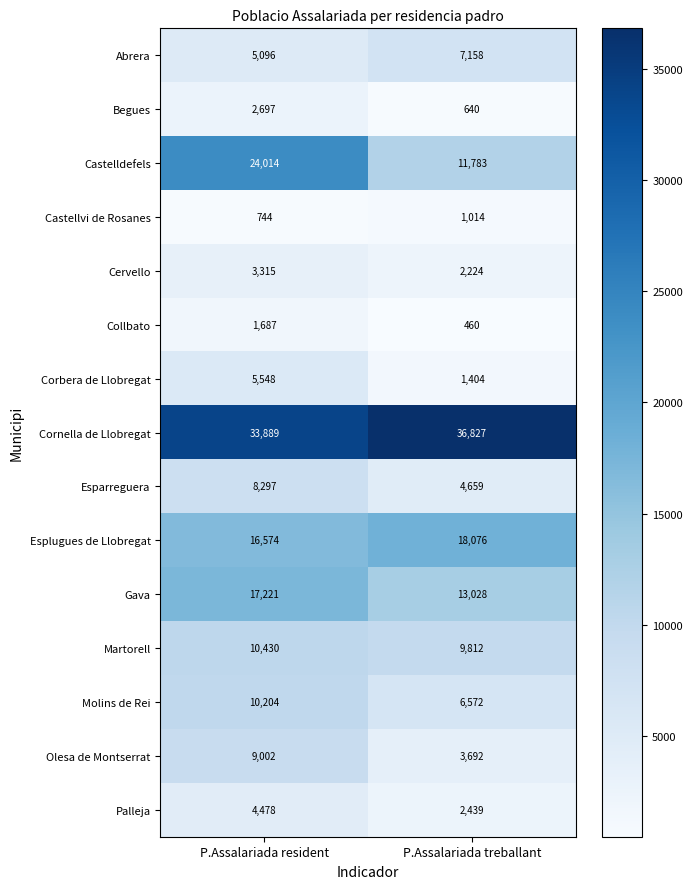

What is the total value across all series at P.Assalariada treballant?

119788